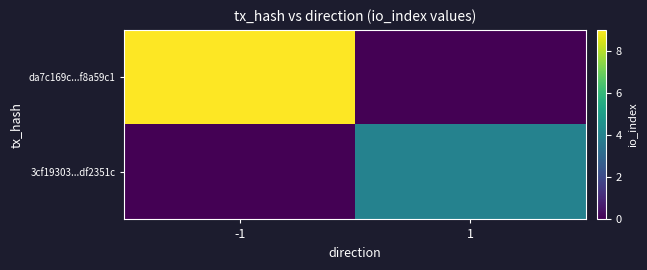

At which category is the sum across all series the highest?

-1